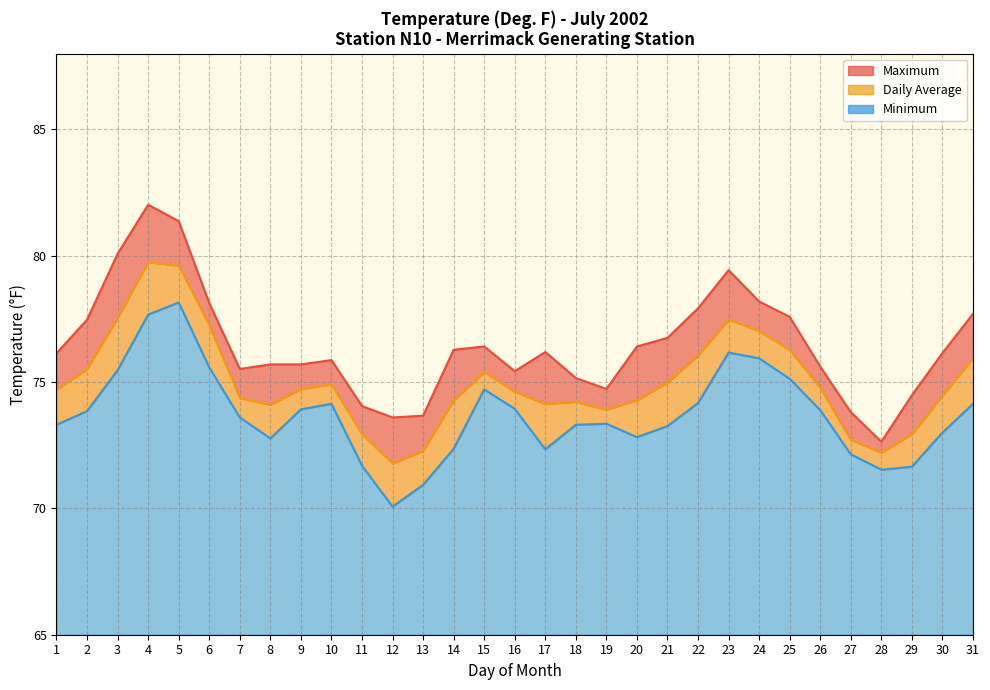

What is the difference between the Minimum Line values at 18 and 15?

1.4